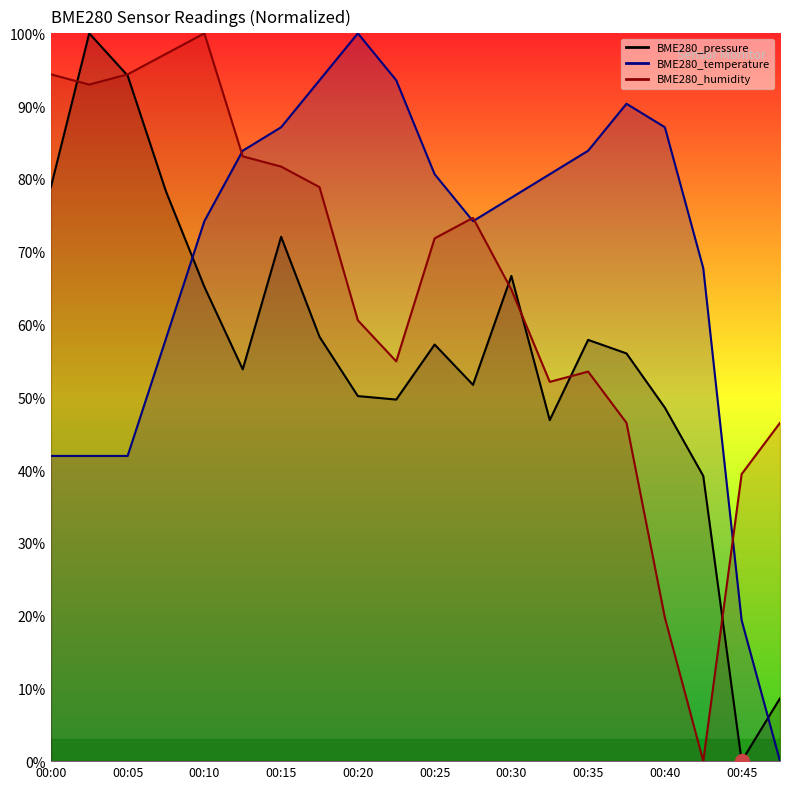

What are all the series names shown in the legend?

BME280_pressure, BME280_temperature, BME280_humidity